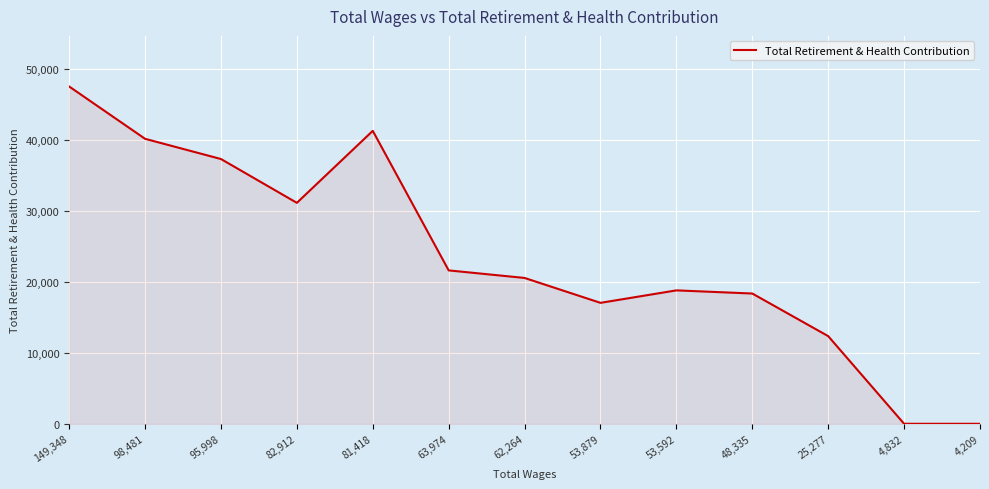

What is the difference between the maximum and minimum values?

47540